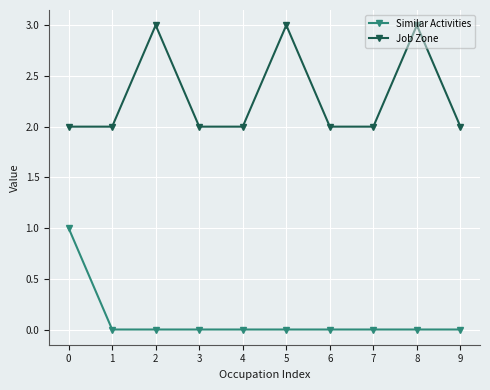

The Similar Activities series shows 1 at 3. True or false?

False